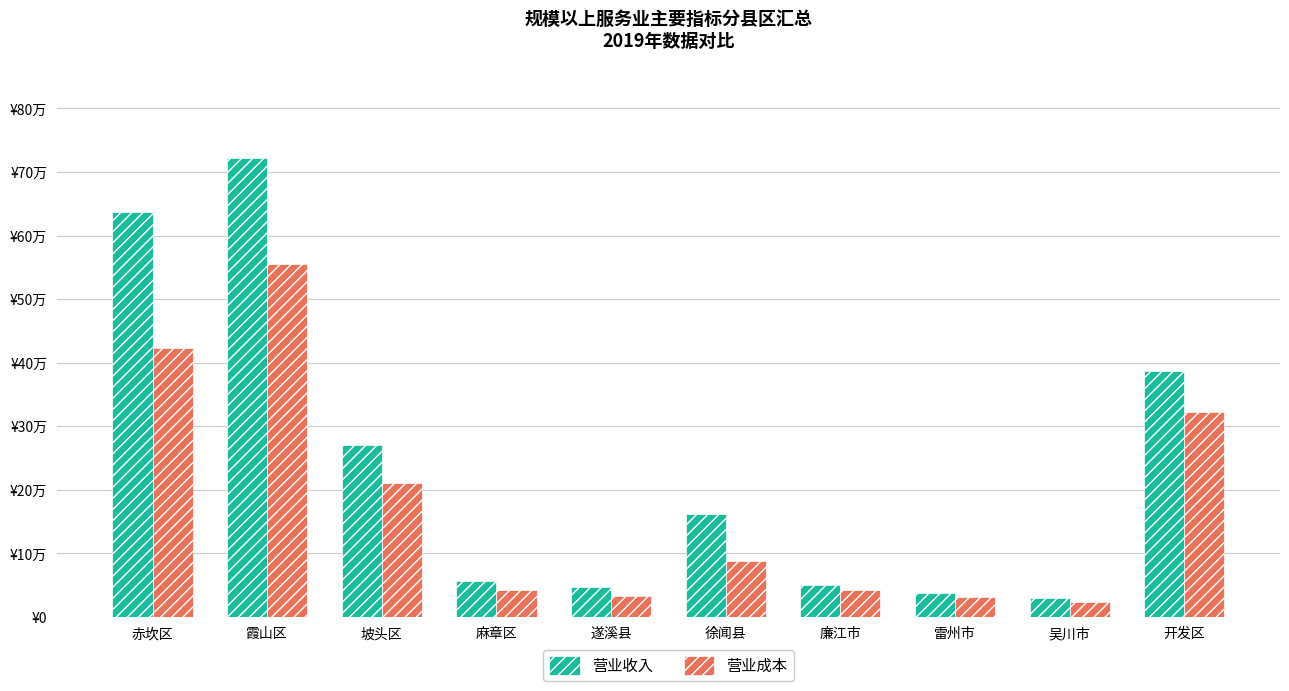

Which has a higher value, 开发区 or 吴川市?

开发区